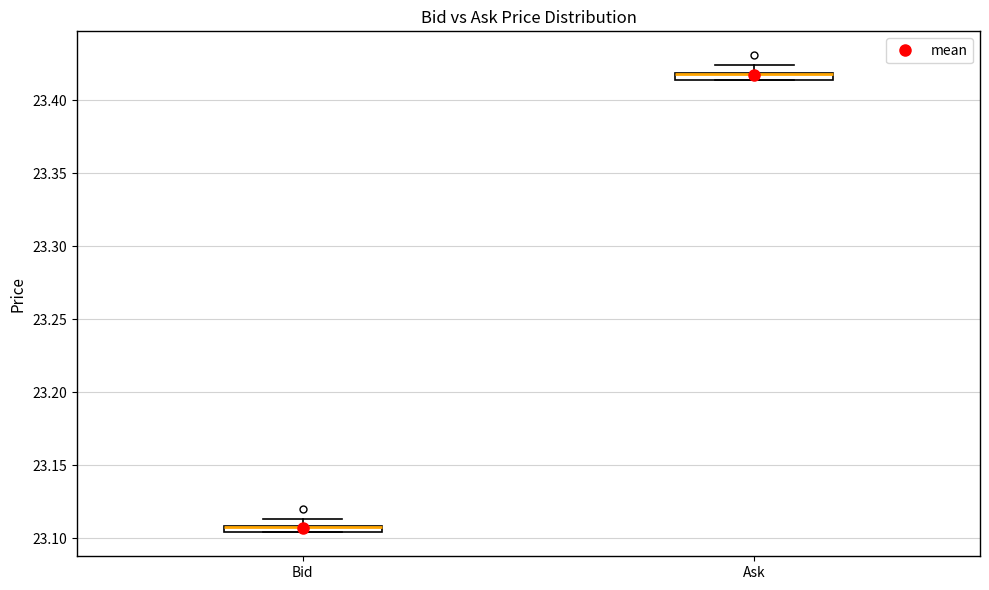

Where is the upper edge of the box for Bid on the y-axis? The values are not printed on the chart, so give them approximately, as read against the axis.

23.110